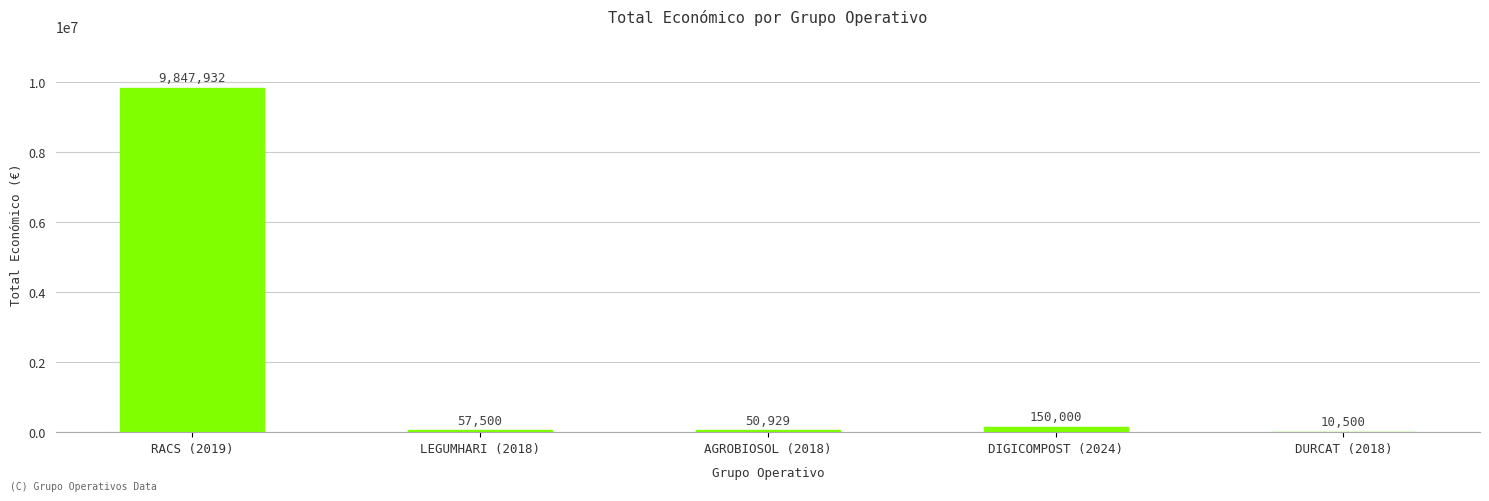

What value does the data have at DURCAT (2018)?

10500